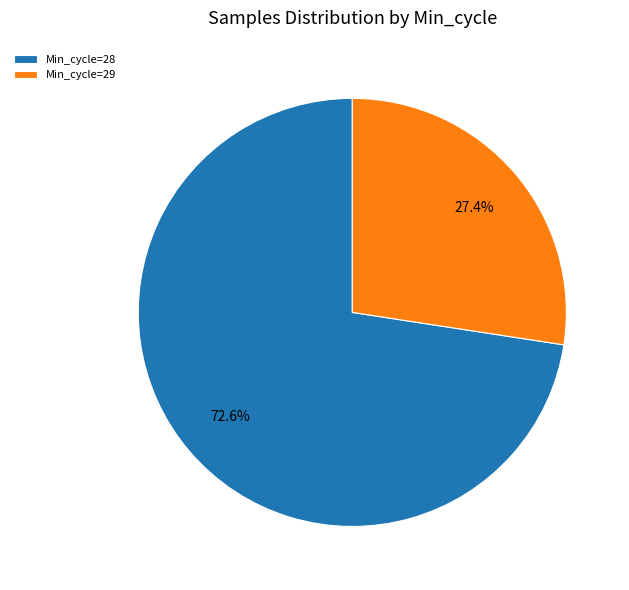

Is there any slice that represents more than half of the pie?

Yes